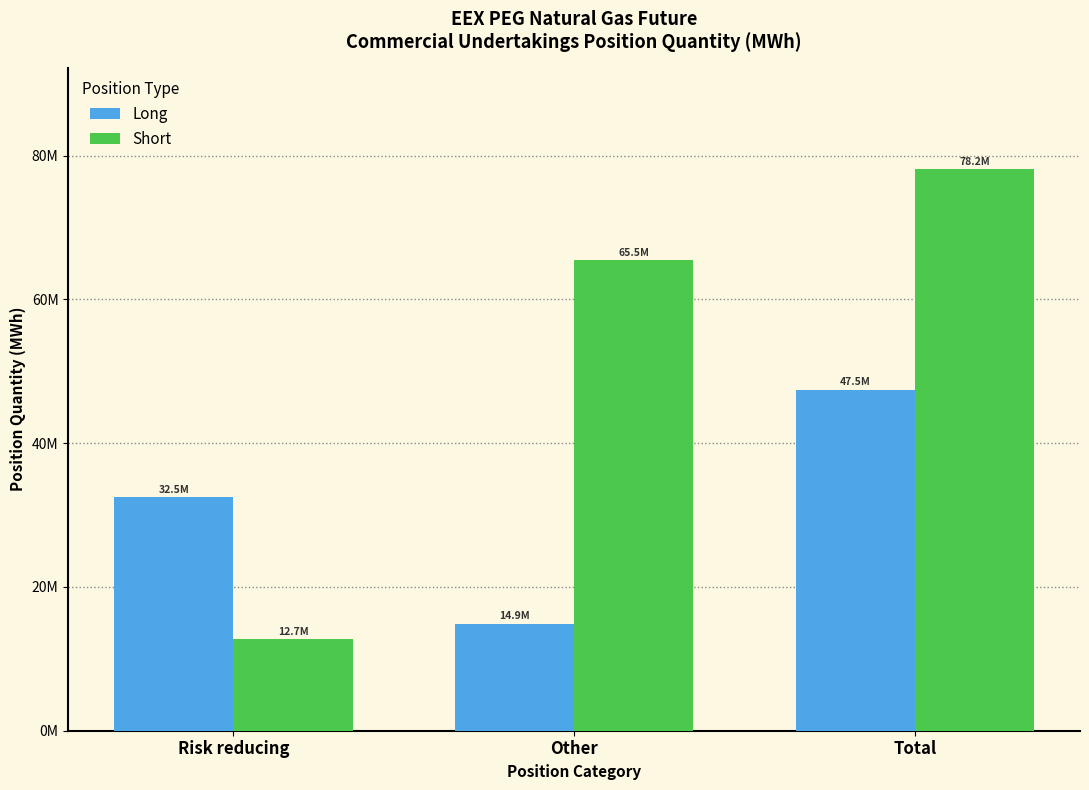

Does the chart contain stacked bars?

No